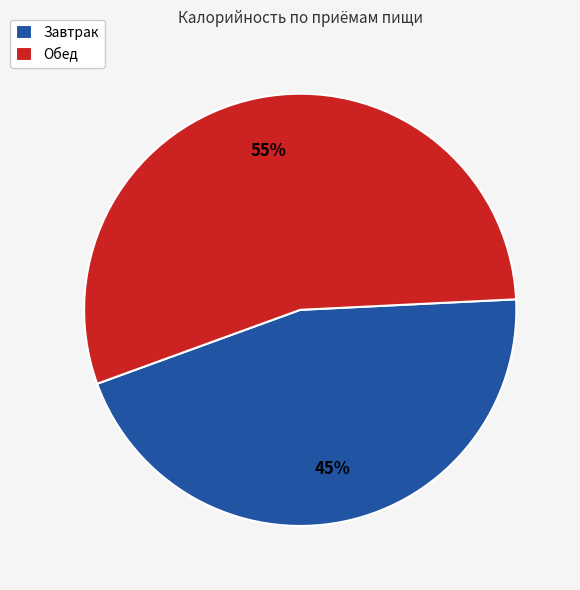

Which category has the smallest portion of the pie?

Завтрак